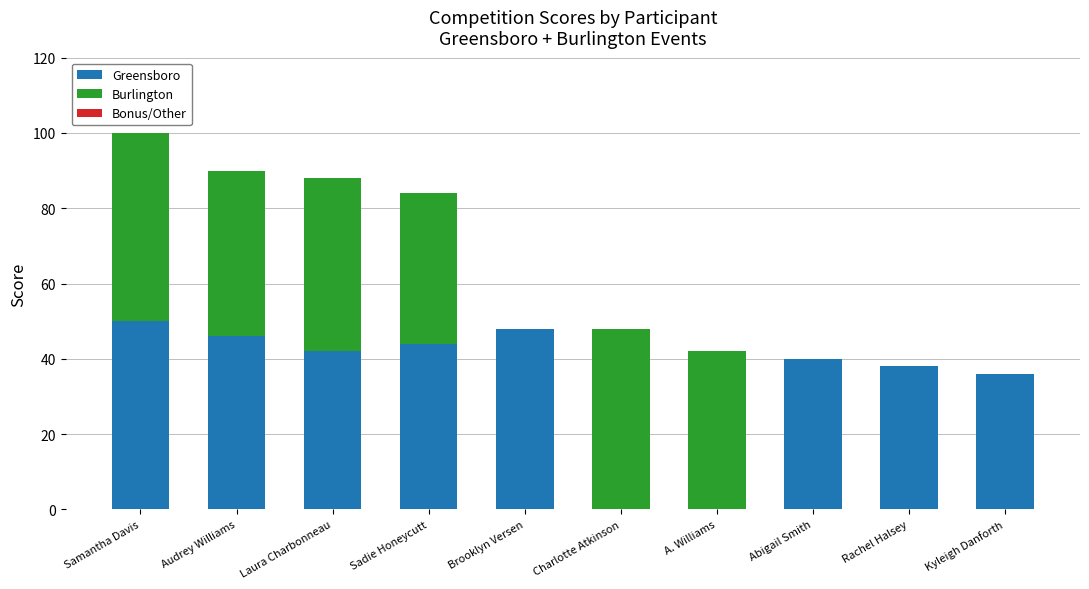

Reading left to right, list the values for the Greensboro series.

Samantha Davis=50	Audrey Williams=46	Laura Charbonneau=42	Sadie Honeycutt=44	Brooklyn Versen=48	Charlotte Atkinson=0	A. Williams=0	Abigail Smith=40	Rachel Halsey=38	Kyleigh Danforth=36